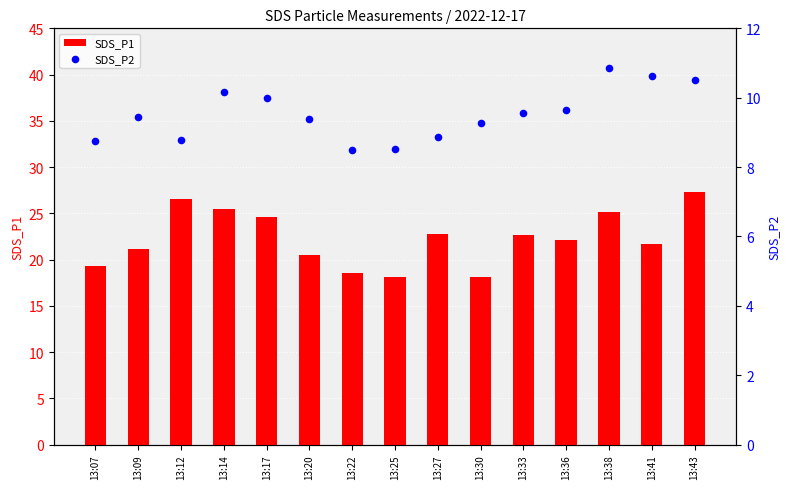

Which series contains the lowest Y value?

SDS_P2